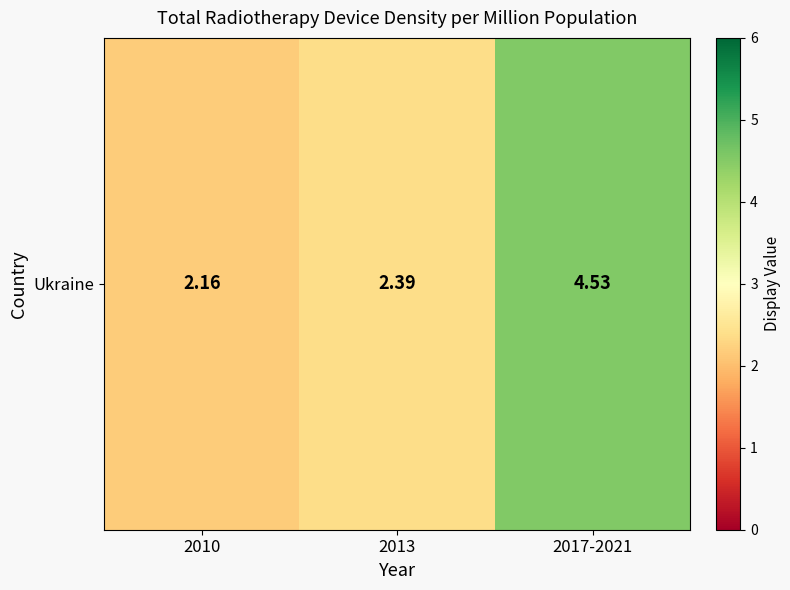

Reading right to left, list all the values displayed in this chart.

4.5	2.4	2.2